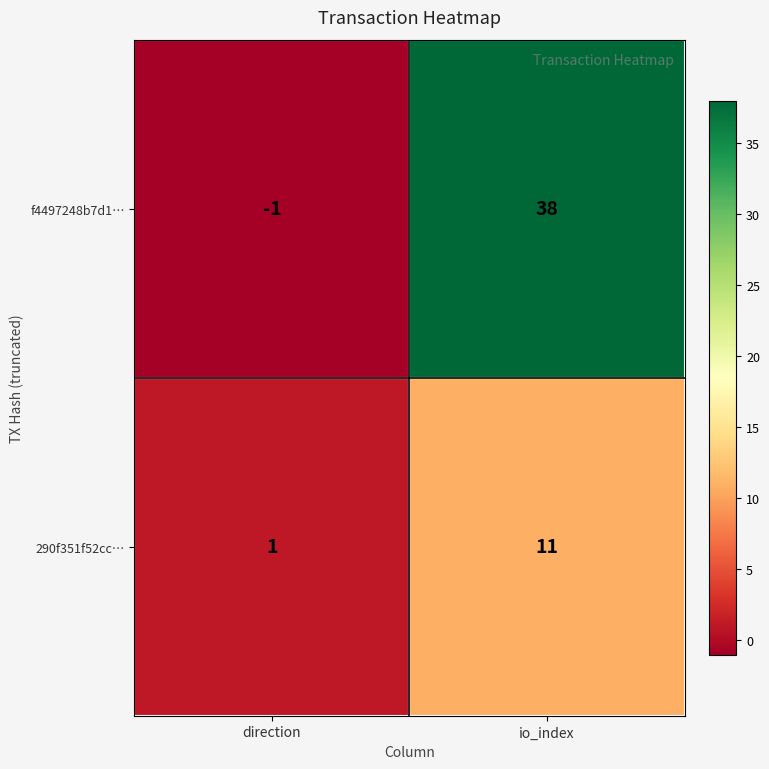

What is the approximate value of 290f351f52cc… at io_index?

11